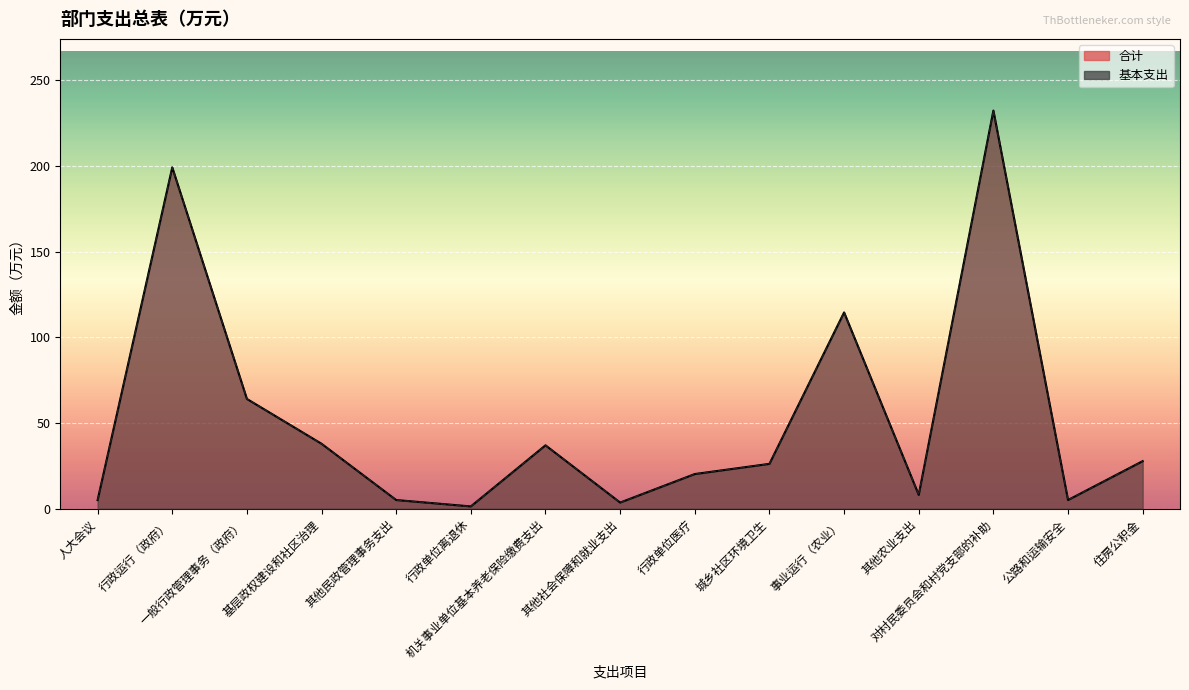

What is the sum of all 合计 values?

786.4